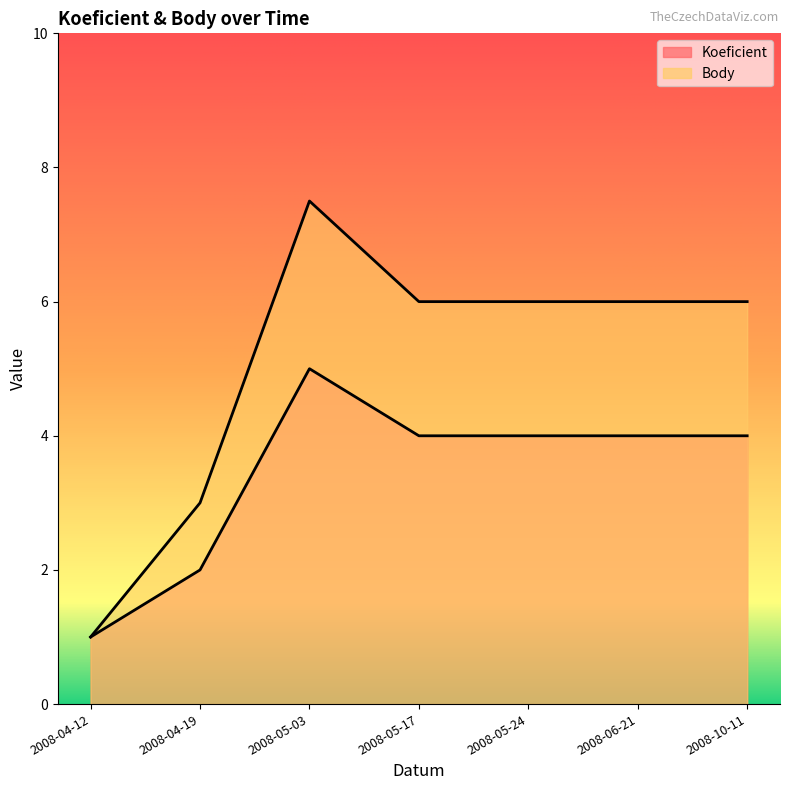

List the series in order of their overall mean, highest first.

Body, Koeficient